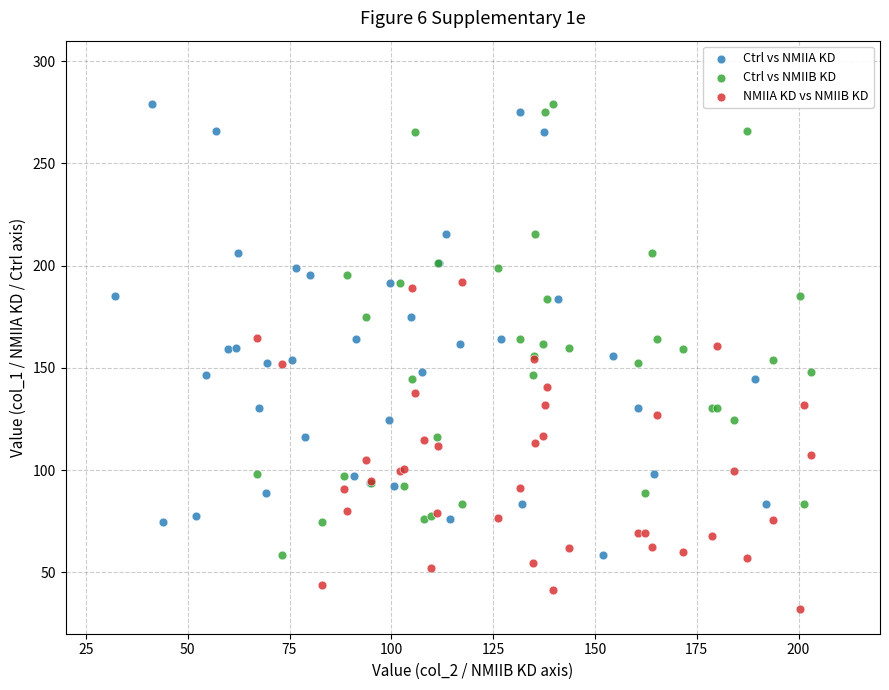

Which series contains the lowest Y value?

NMIIA KD vs NMIIB KD